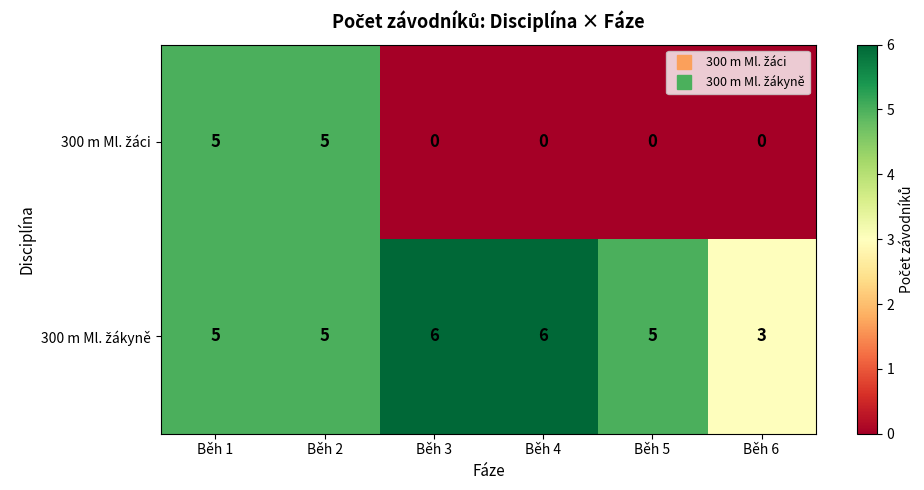

What is the spread (max minus min) of values at Běh 6?

3